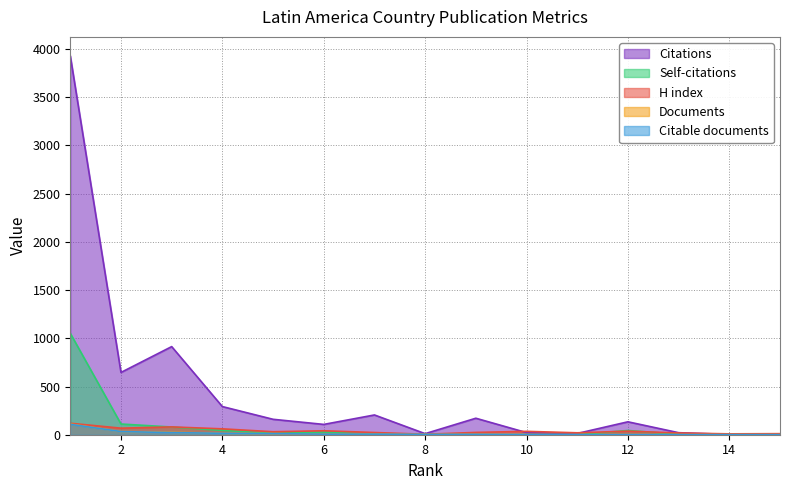

Read the Documents value at 2, to the nearest 10.

30